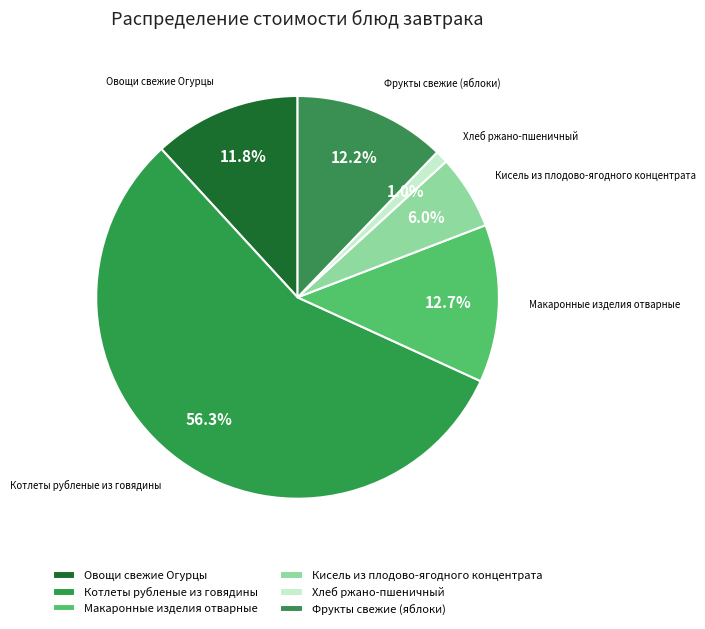

Count the number of slices in the pie.

6